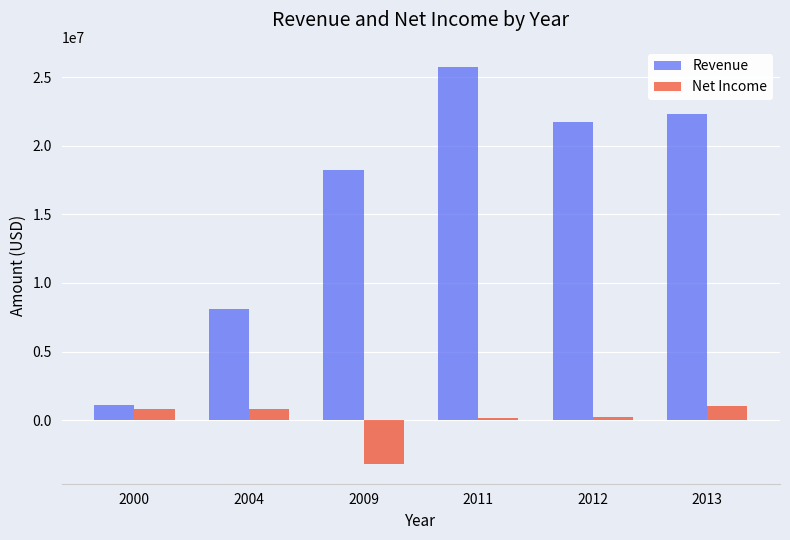

List the labels in order of Revenue value, smallest first.

2000, 2004, 2009, 2012, 2013, 2011